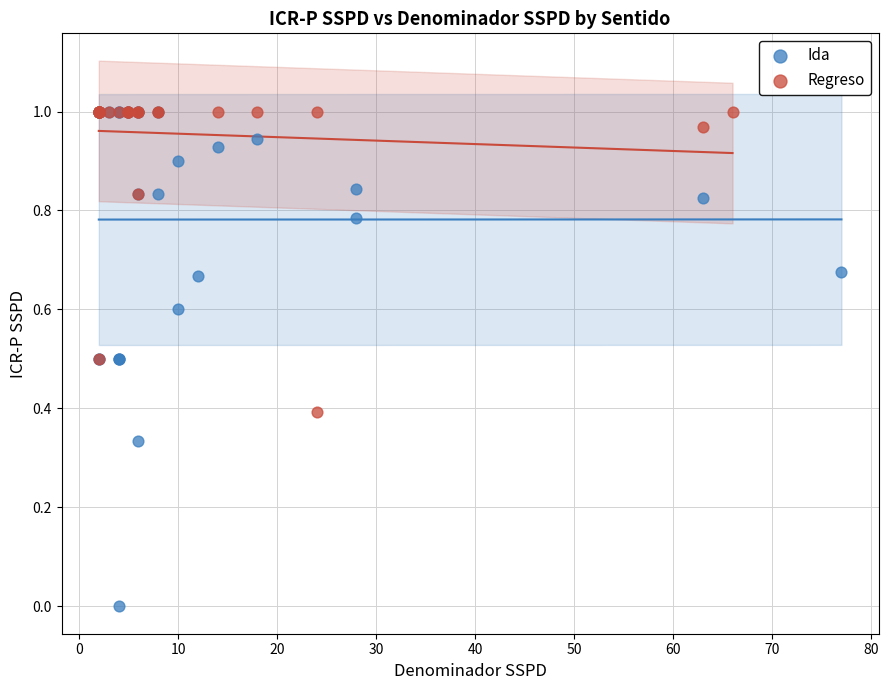

Which series contains the lowest Y value?

Ida